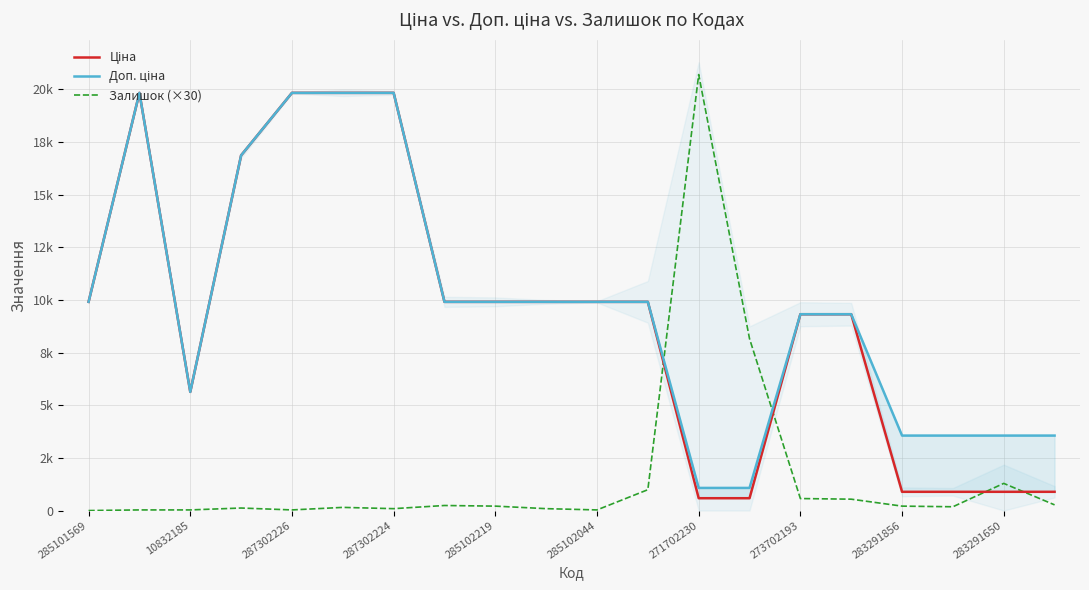

Where does the Ціна series first go above 9908?

285101569